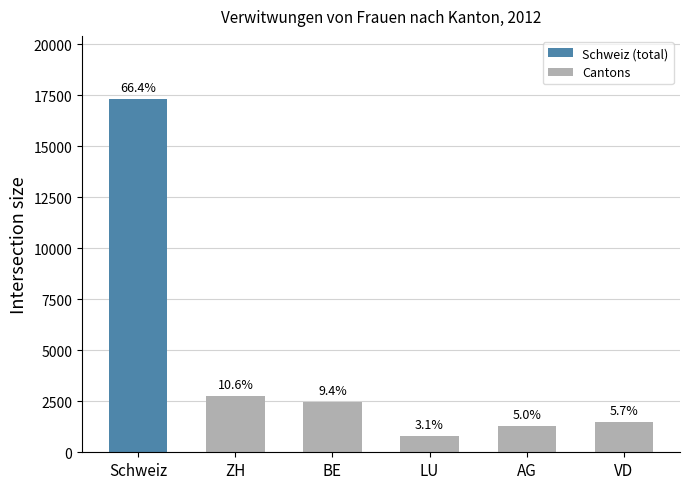

How many bars are there in total?

6